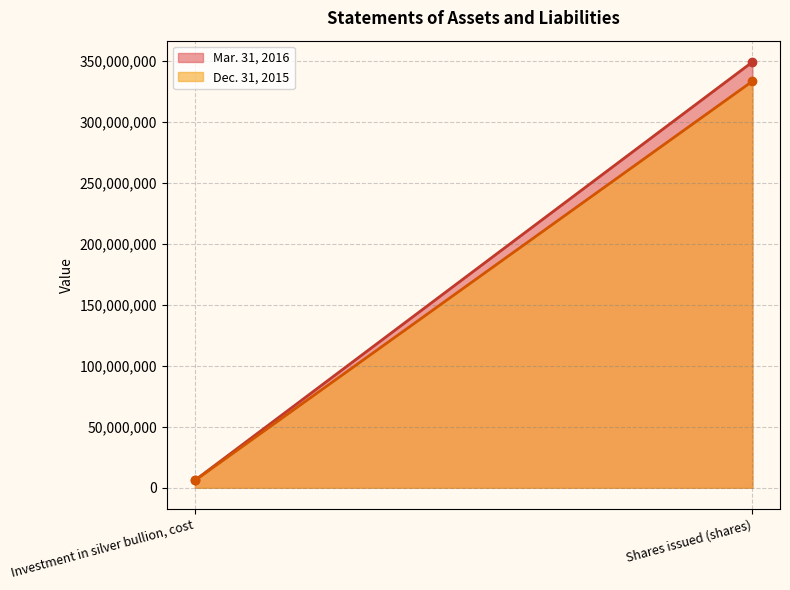

Does the chart have visible grid lines?

Yes